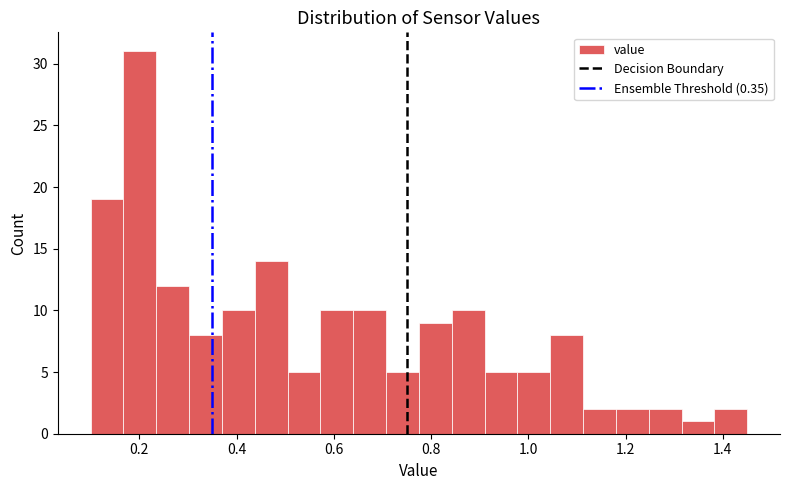

Around what value on the x-axis is the tallest bar? Give the approximate position of its centre, as read against the axis.

0.20